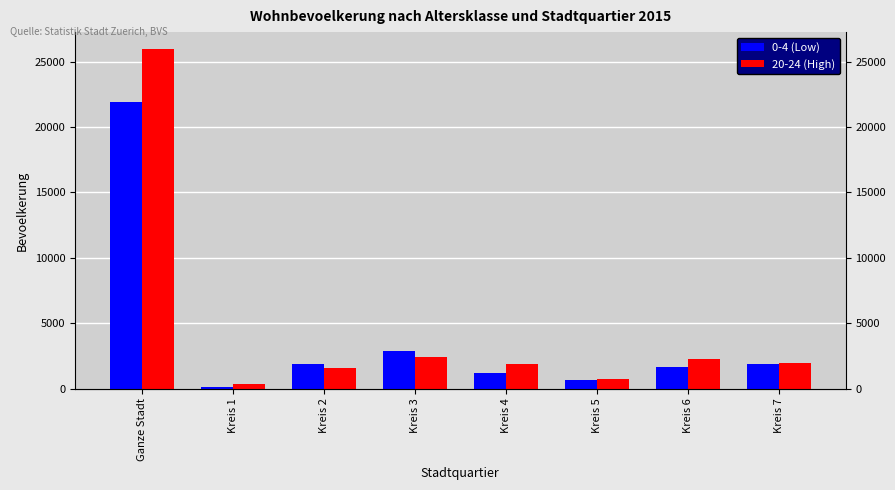

Reading left to right, what are all the values shown in this chart?

0-4 (Low): 21939	151	1884	2876	1224	688	1698	1870
20-24 (High): 25953	381	1588	2438	1860	730	2276	1935